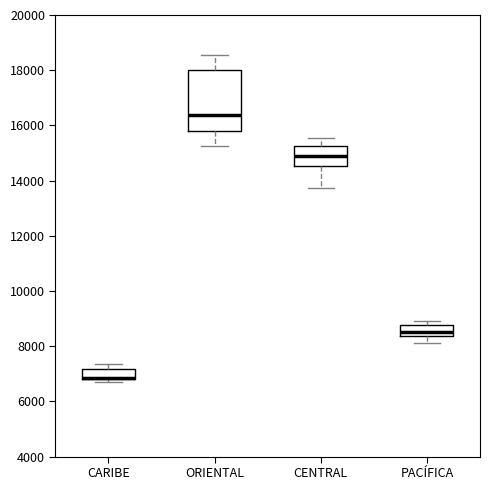

Reading left to right, read every box against the y-axis: the position of its median line, the range the box covers, and the ends of its whiskers. The values are not printed on the chart, so give them approximately, as read against the axis.

CARIBE: median 6800 (drawn on the box's lower edge), box 6800 to 7200, whiskers 6800 (just below the box's lower edge) to 7400
ORIENTAL: median 16400, box 15800 to 18000, whiskers 15200 to 18600
CENTRAL: median 14800, box 14600 to 15200, whiskers 13800 to 15600
PACÍFICA: median 8600, box 8400 to 8800, whiskers 8000 to 9000